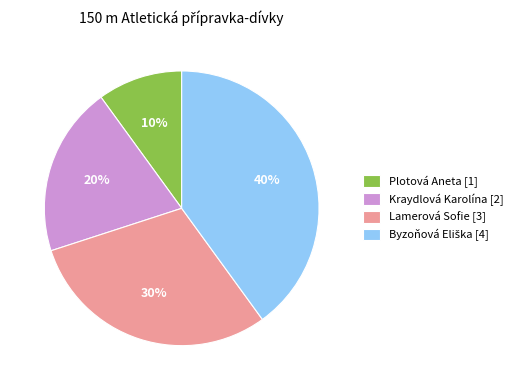

To the nearest percent, what is the difference between the largest and smallest slice percentages?

30%